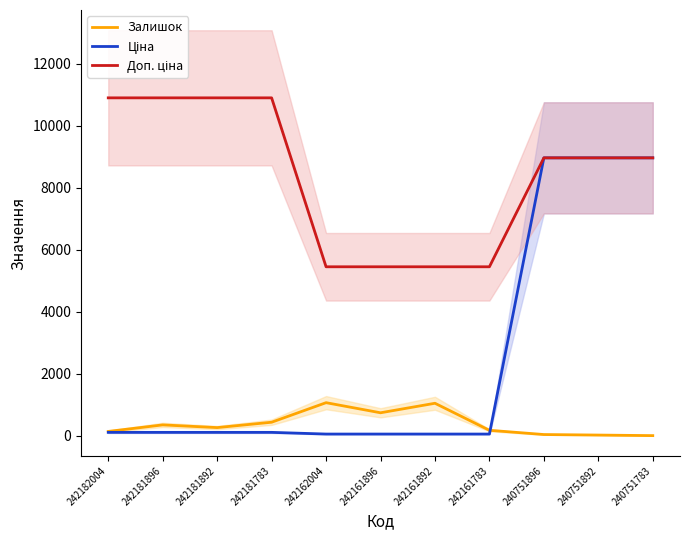

Reading right to left, what are all the values shown in this chart?

Залишок: 4.0	22.0	39.0	176.0	1048.0	741.0	1067.0	436.0	263.0	350.0	139.0
Ціна: 8966.9	8966.9	8966.9	54.5	54.5	54.5	54.5	109.0	109.0	109.0	109.0
Доп. ціна: 8966.9	8966.9	8966.9	5452.0	5452.0	5452.0	5452.0	10903.0	10903.0	10903.0	10903.0